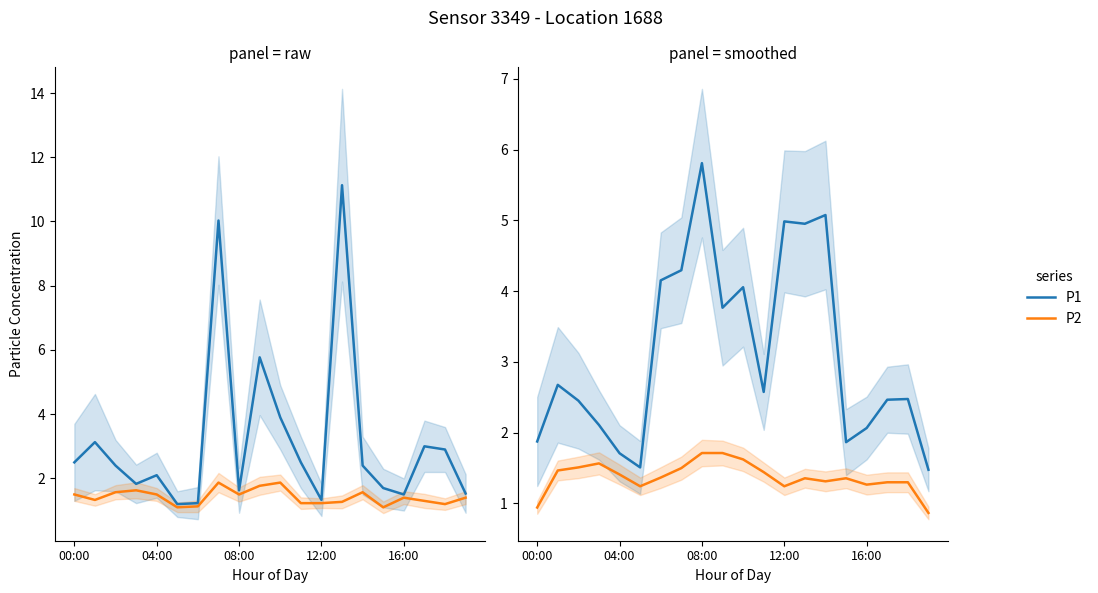

How many values in the P2 series are below 1?

2